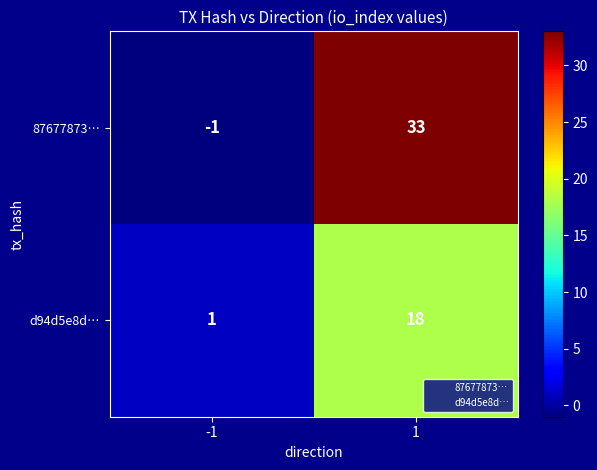

Reading left to right, what are all the values shown in this chart?

87677873…: -1=-1	1=33
d94d5e8d…: -1=1	1=18